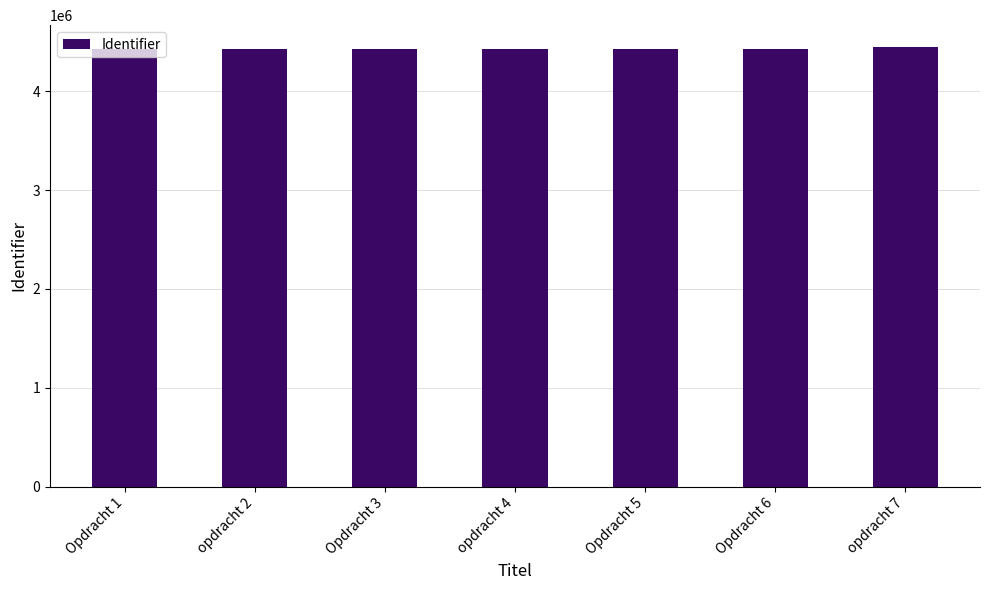

What is the ratio of the value at Opdracht 5 to the value at Opdracht 1?

1.0